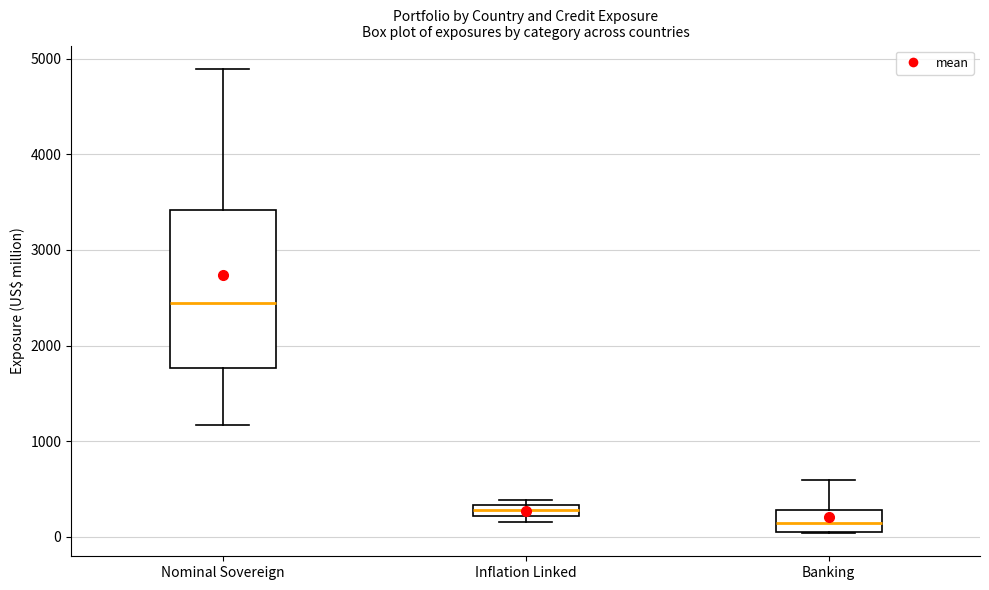

Comparing the boxes themselves (not the whiskers), which one is the tallest?

Nominal Sovereign